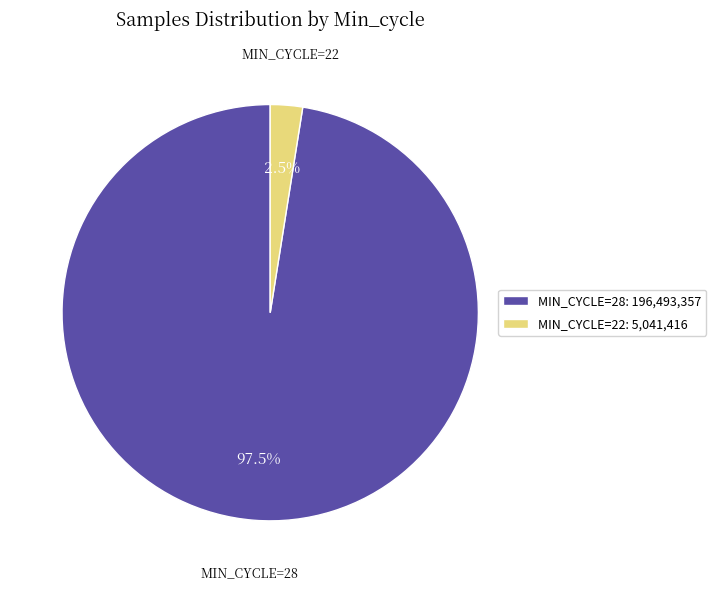

Rank the categories by value from lowest to highest.

MIN_CYCLE=22: 5,041,416, MIN_CYCLE=28: 196,493,357